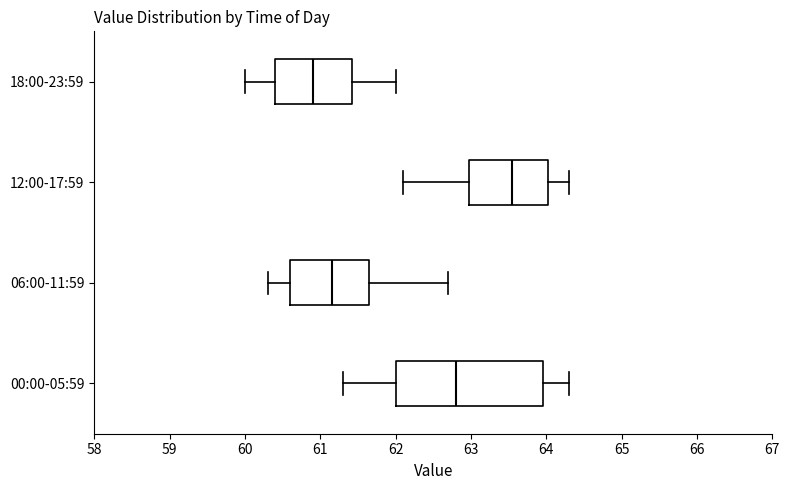

Reading bottom to top, transcribe this box plot: for each box, give where its median line is, the range the box spans, and where its two whiskers end, as read against the x-axis. The values are not printed on the chart, so give them approximately, as read against the axis.

00:00-05:59: median 62.8, box 62.0 to 64.0, whiskers 61.3 to 64.3
06:00-11:59: median 61.2, box 60.6 to 61.7, whiskers 60.3 to 62.7
12:00-17:59: median 63.6, box 63.0 to 64.0, whiskers 62.1 to 64.3
18:00-23:59: median 60.9, box 60.4 to 61.4, whiskers 60.0 to 62.0